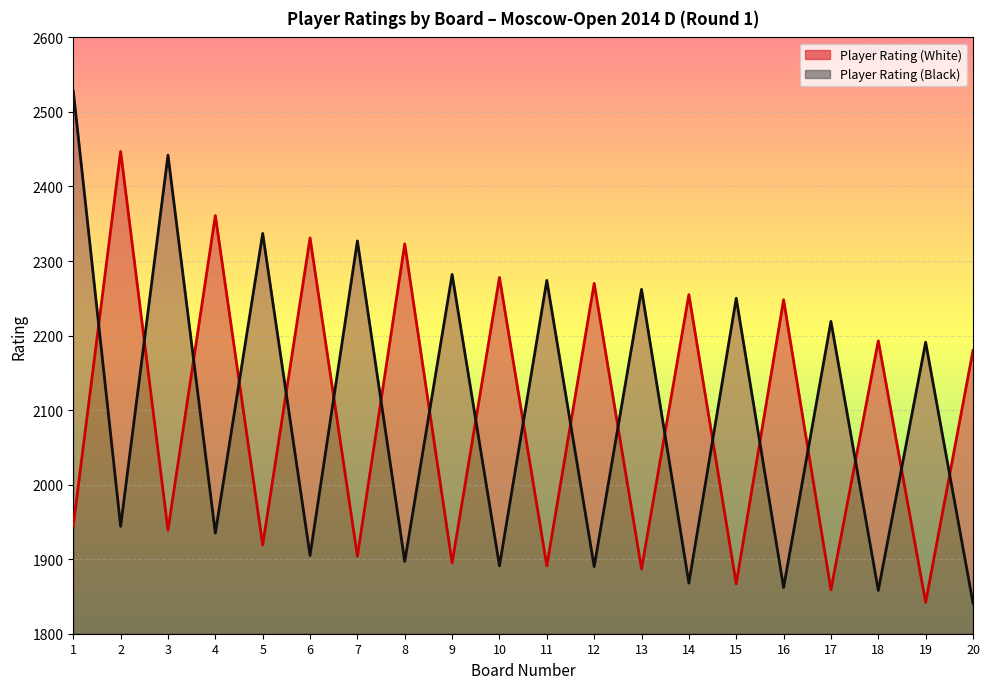

At which label is Player Rating (White) closest to 2144?

20